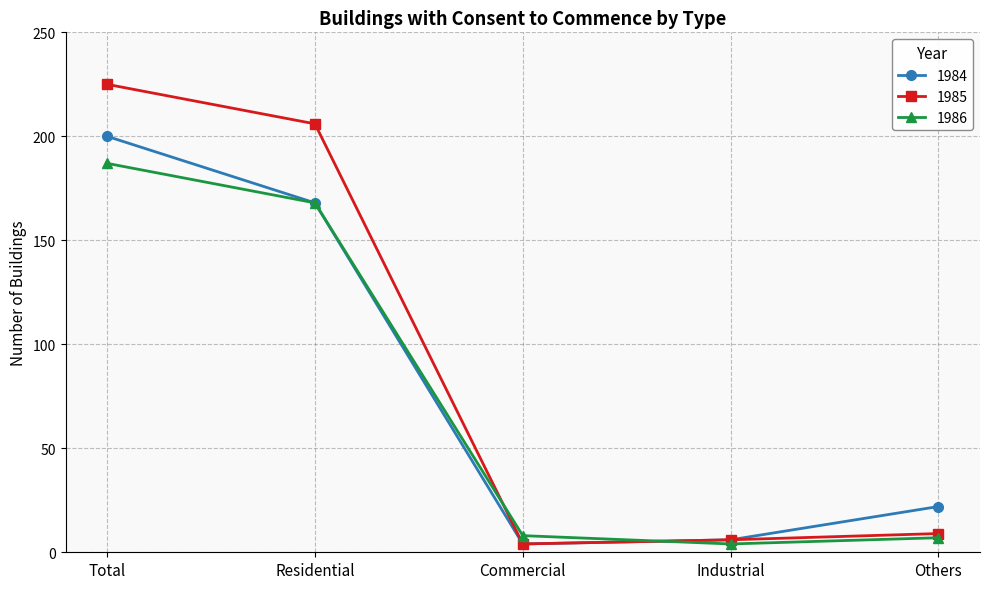

How many categories are shown in the chart?

5